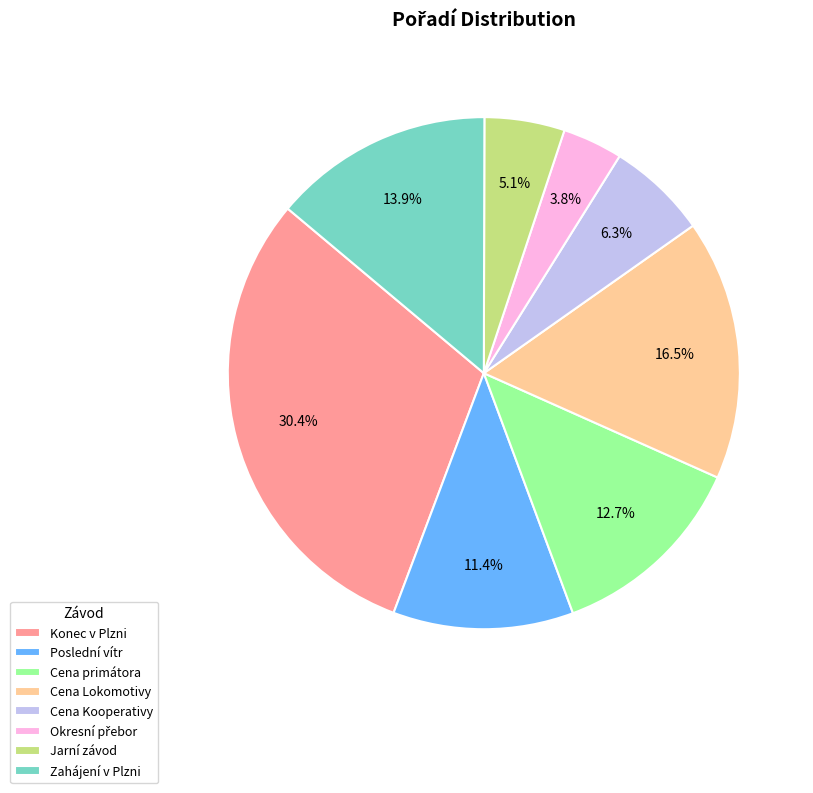

To the nearest percent, what is the average slice percentage?

12%